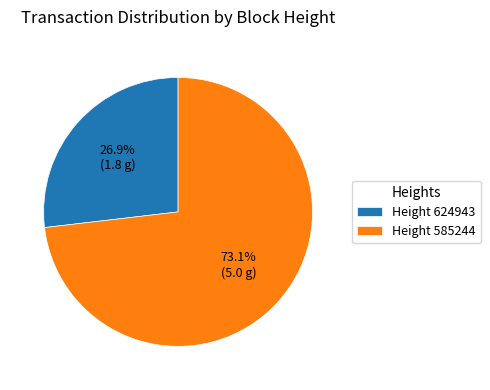

Which category has the smallest portion of the pie?

Height 624943